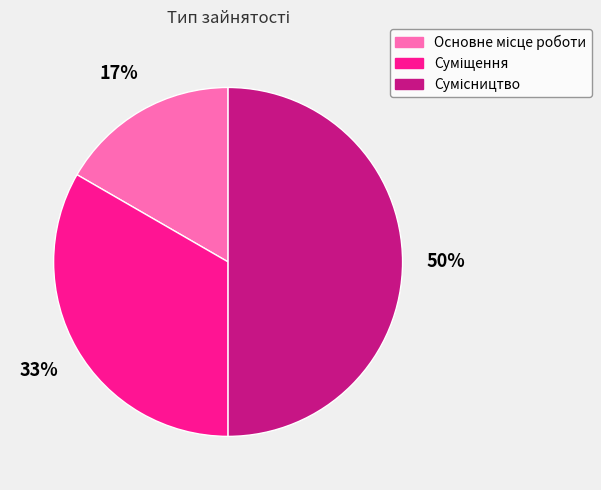

To the nearest percent, what is the average slice percentage?

33%